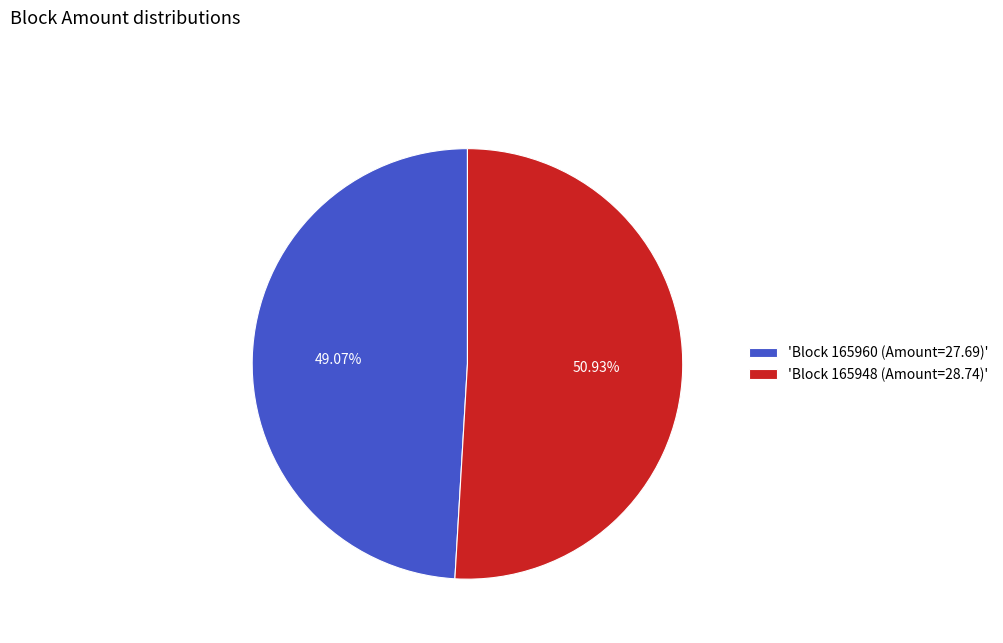

Approximately how many times larger is the value at 'Block 165948 (Amount=28.74)' compared to 'Block 165960 (Amount=27.69)'?

1.0